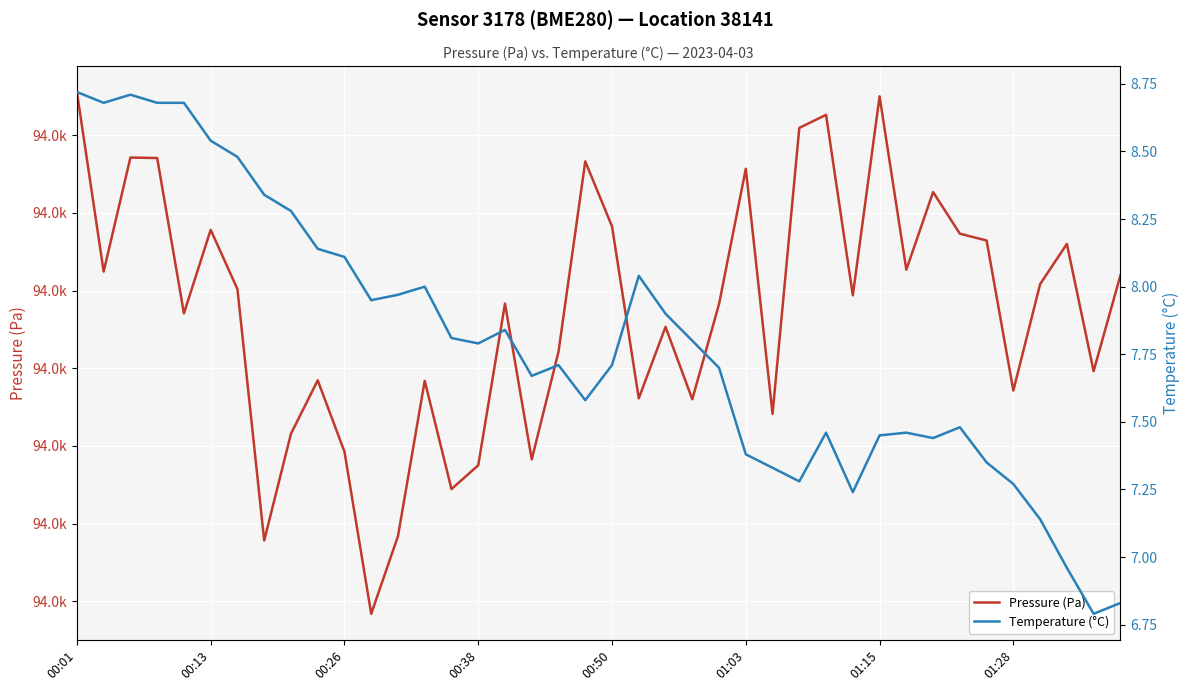

Reading right to left, what are all the values shown in this chart?

Pressure (Pa): 94041.0	94034.8	94043.0	94040.4	94033.6	94043.2	94043.7	94046.3	94041.3	94052.5	94039.7	94051.3	94050.5	94032.1	94047.8	94039.1	94033.0	94037.7	94033.1	94044.1	94048.3	94036.1	94029.1	94039.2	94028.8	94027.2	94034.2	94024.2	94019.2	94029.6	94034.2	94030.8	94023.9	94040.1	94043.9	94038.5	94048.5	94048.6	94041.2	94052.8
Temperature (°C): 6.8	6.8	7.0	7.1	7.3	7.3	7.5	7.4	7.5	7.5	7.2	7.5	7.3	7.3	7.4	7.7	7.8	7.9	8.0	7.7	7.6	7.7	7.7	7.8	7.8	7.8	8.0	8.0	8.0	8.1	8.1	8.3	8.3	8.5	8.5	8.7	8.7	8.7	8.7	8.7